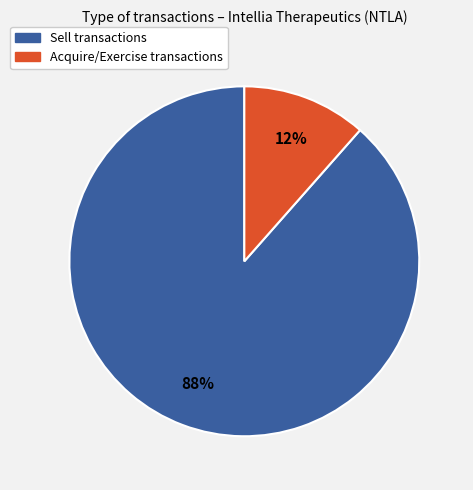

Count the number of slices in the pie.

2